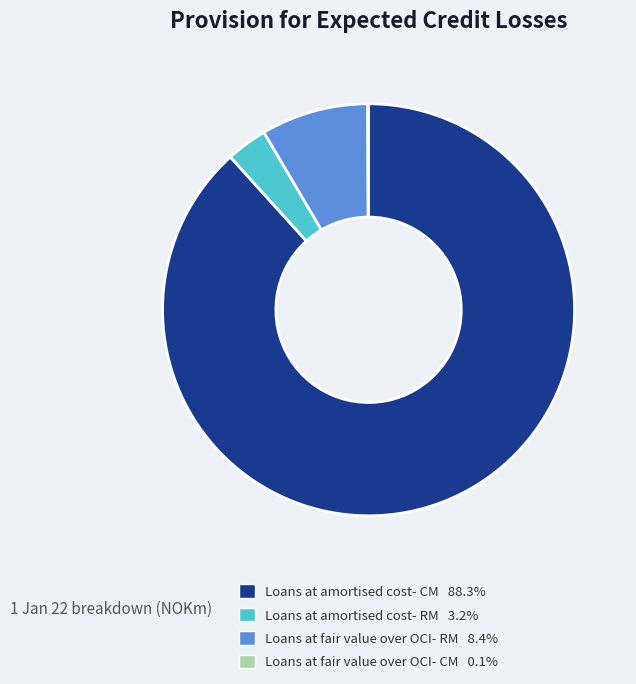

What is the largest slice in the pie chart?

Loans at amortised cost- CM